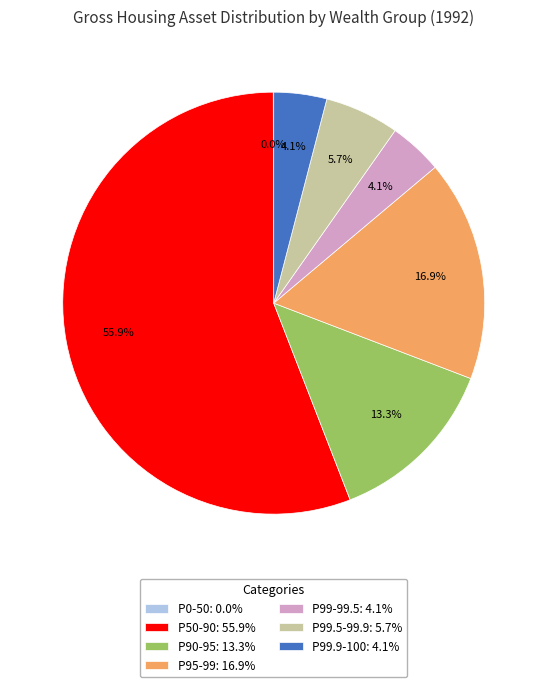

Is there a majority slice in this chart?

Yes